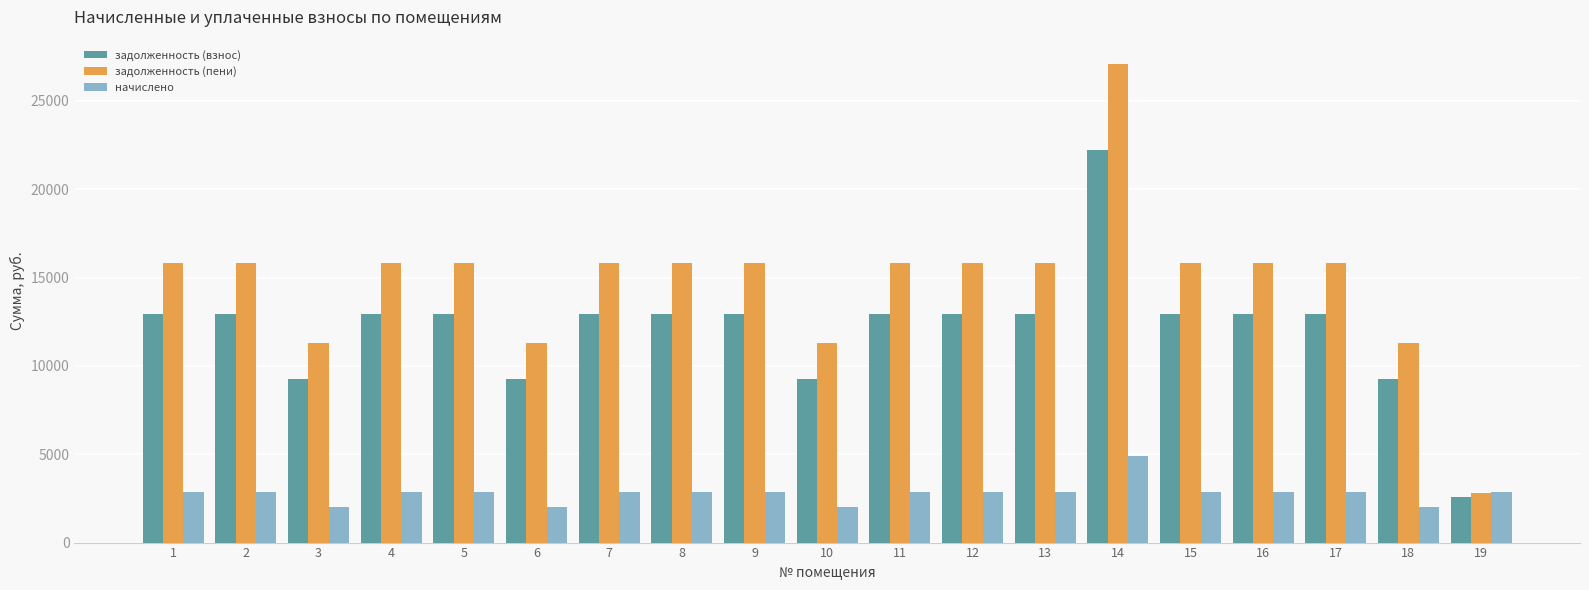

What is the value of the задолженность (взнос) bar at the 13th from the left?

12954.5